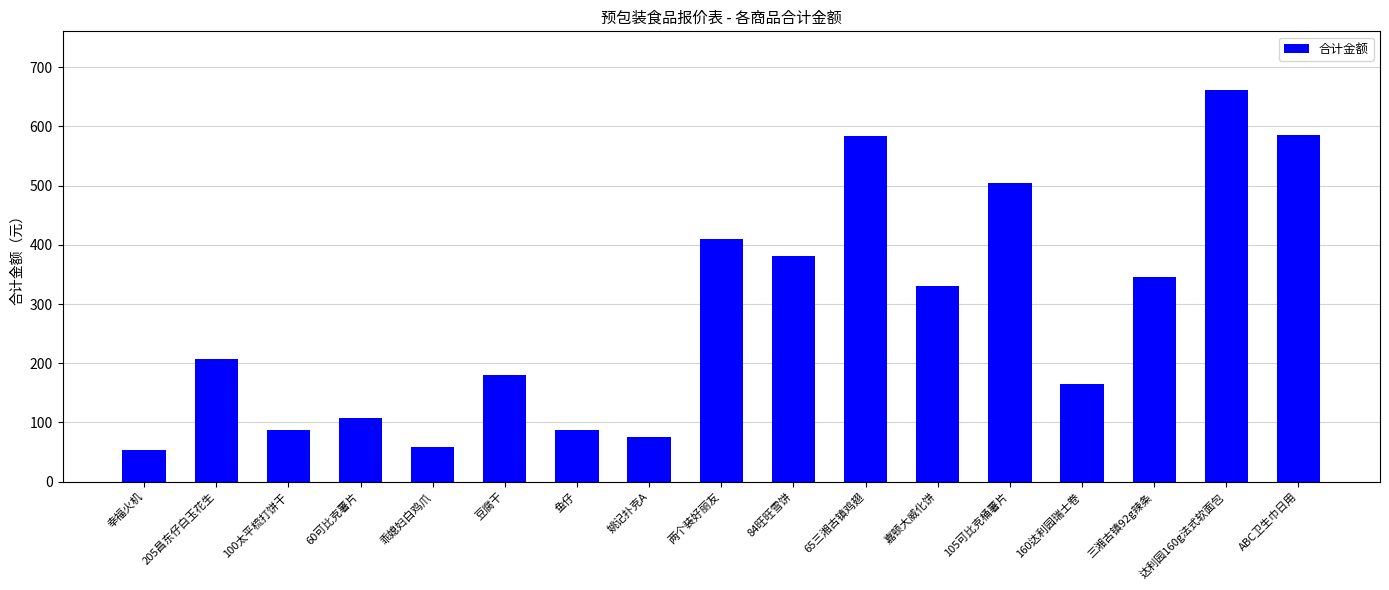

What is the average value?

283.7